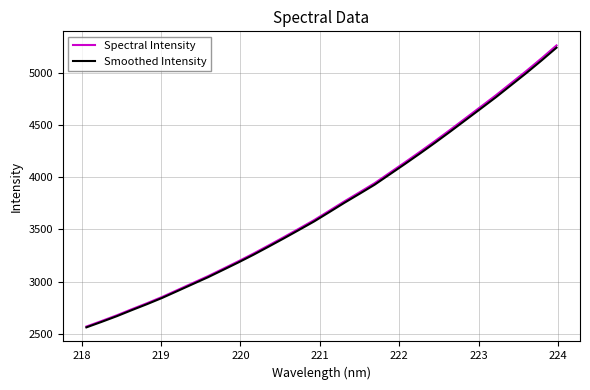

What are all the series names shown in the legend?

Spectral Intensity, Smoothed Intensity